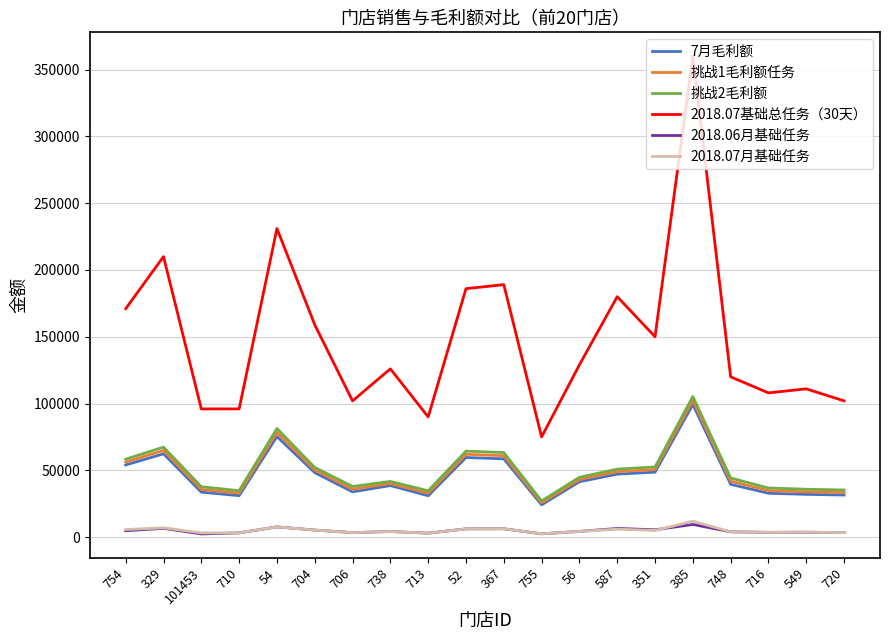

The 2018.07基础总任务（30天） series shows 171000.0 at 754. True or false?

True